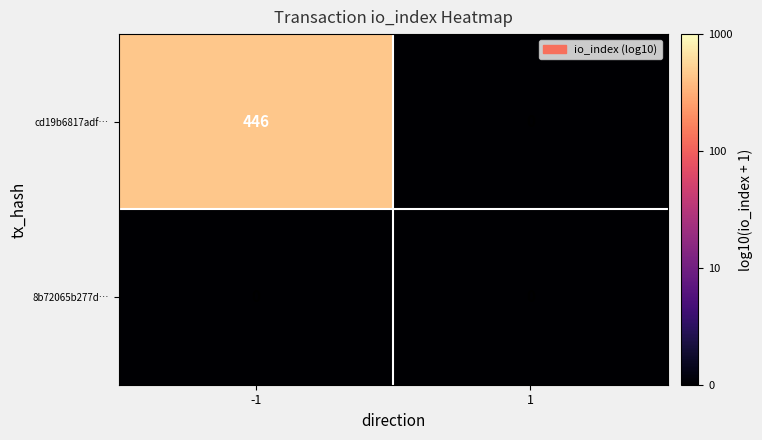

What is the sum of the cd19b6817adf… values at -1 and 1?

446